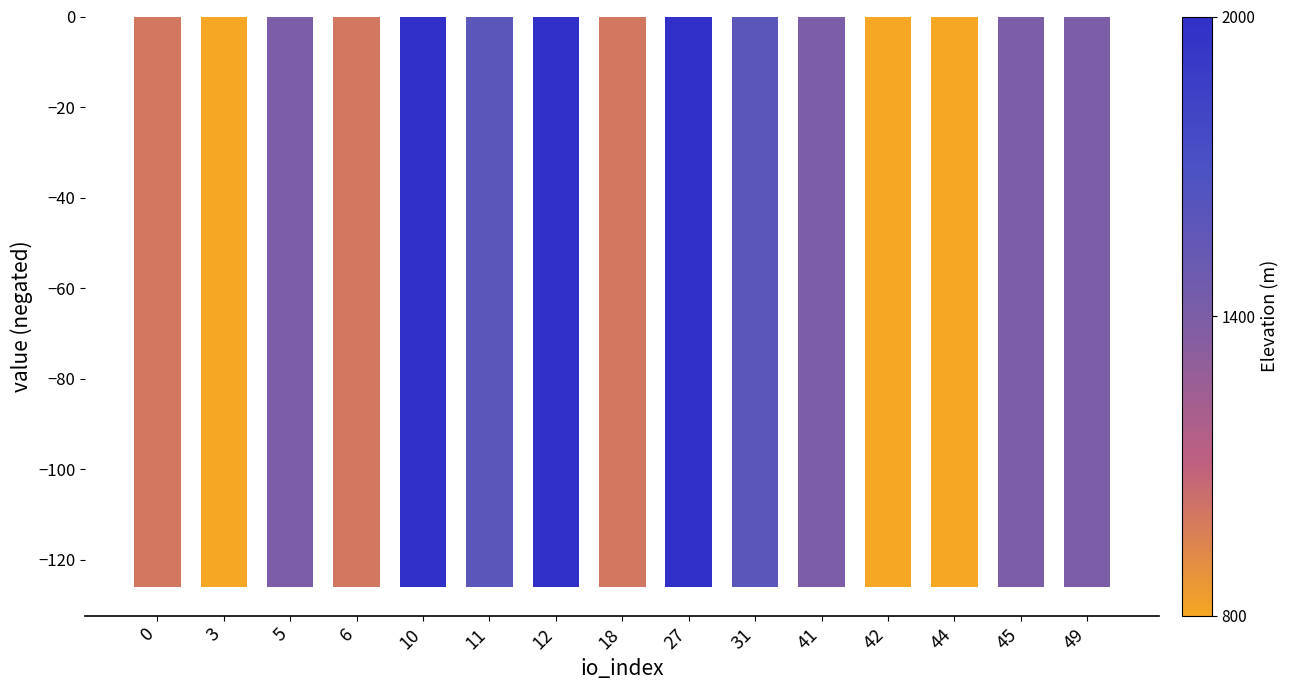

What is the smallest value displayed?

-126.1